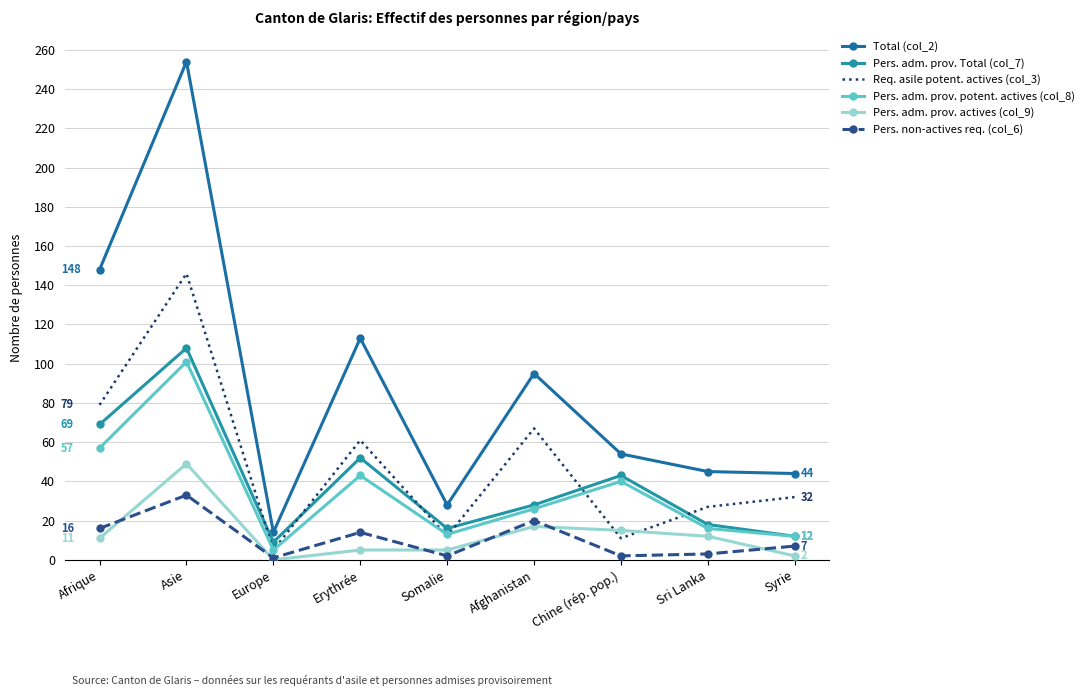

What is the difference between the Pers. non-actives req. (col_6) values at Somalie and Asie?

31